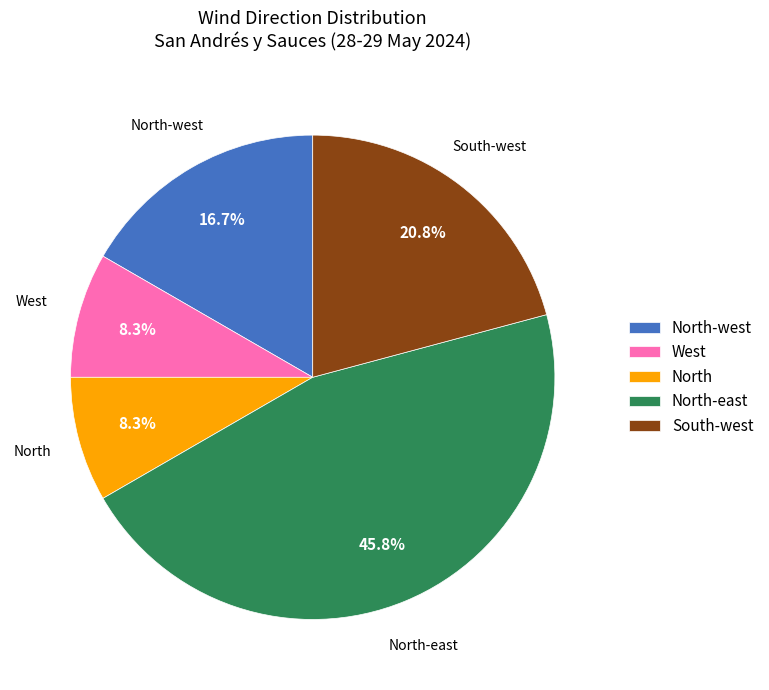

To the nearest percent, what percentage of the pie is North?

8%